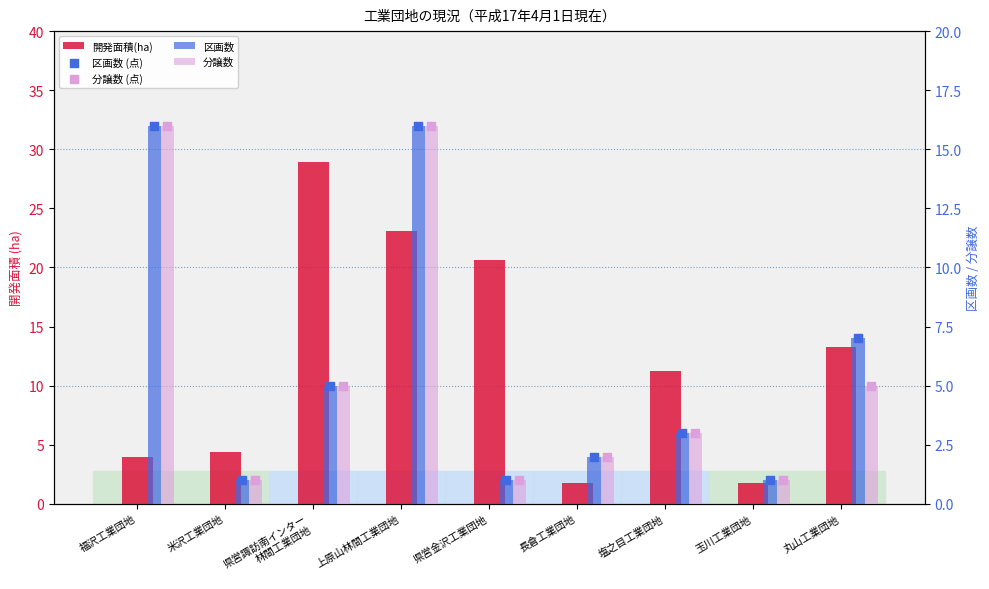

At which category is the sum across all series the highest?

上原山林間工業団地